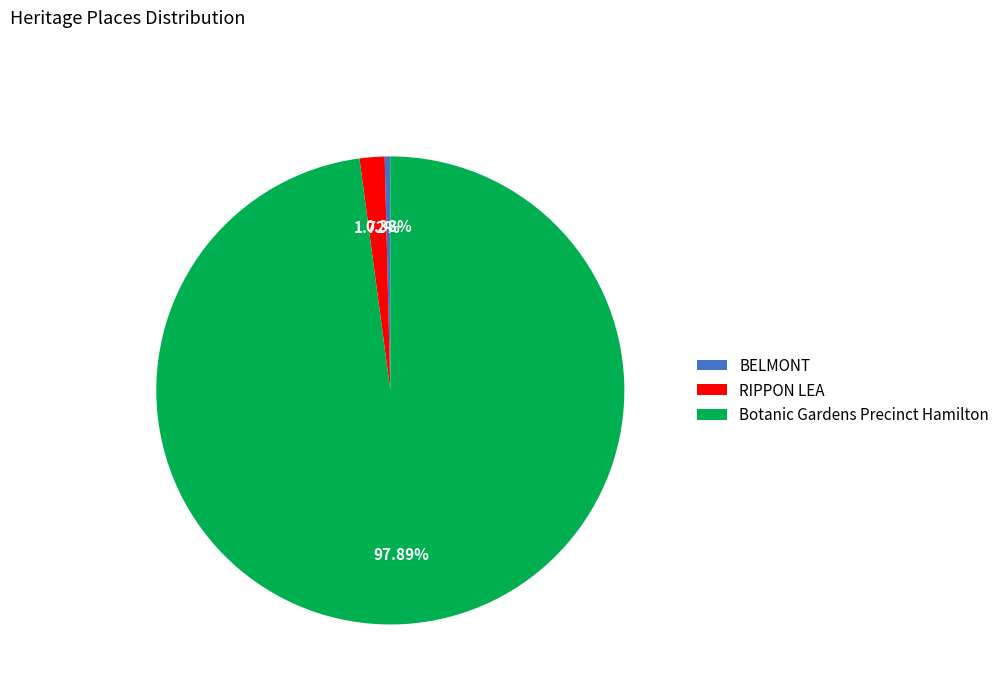

Which category has the biggest portion of the pie?

Botanic Gardens Precinct Hamilton